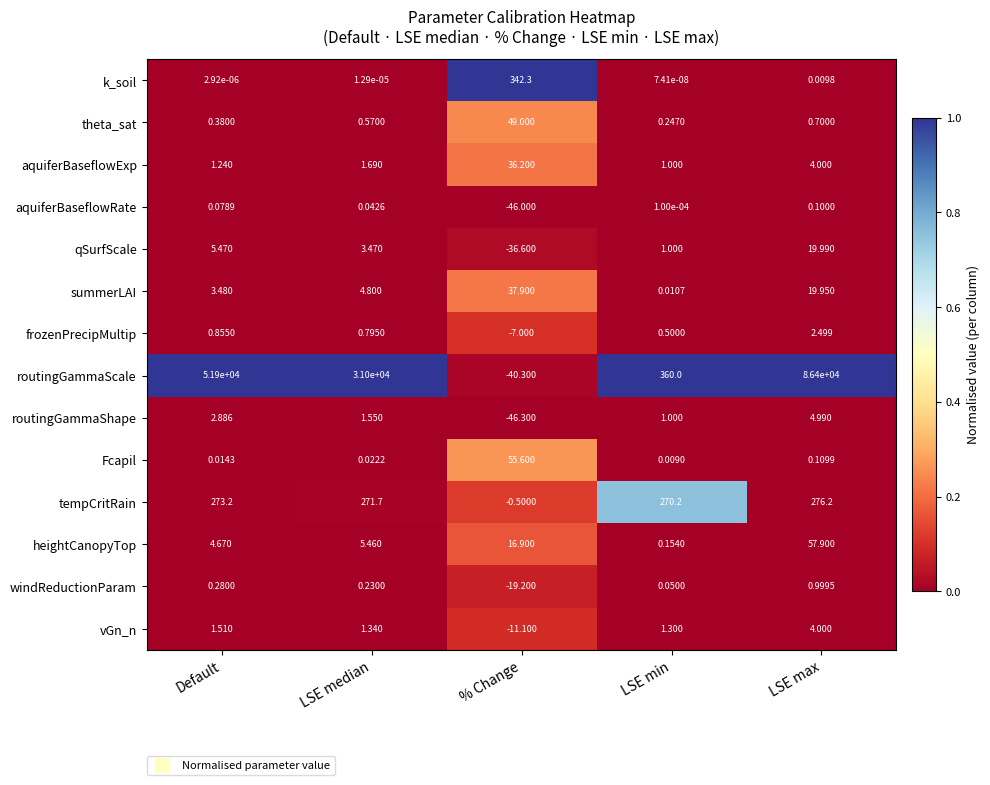

Rank the categories by Fcapil value from highest to lowest.

% Change, LSE max, LSE median, Default, LSE min